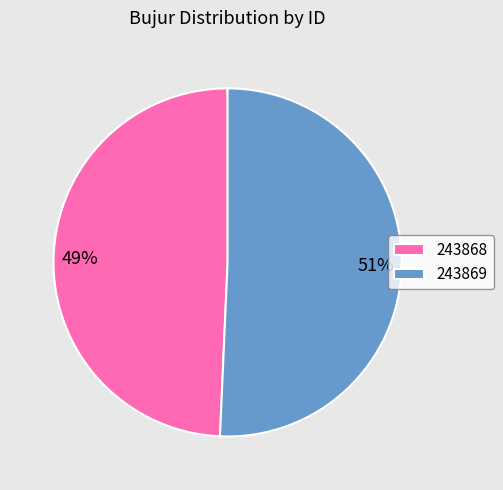

To the nearest percent, what is the combined percentage of 243869 and 243868?

100%